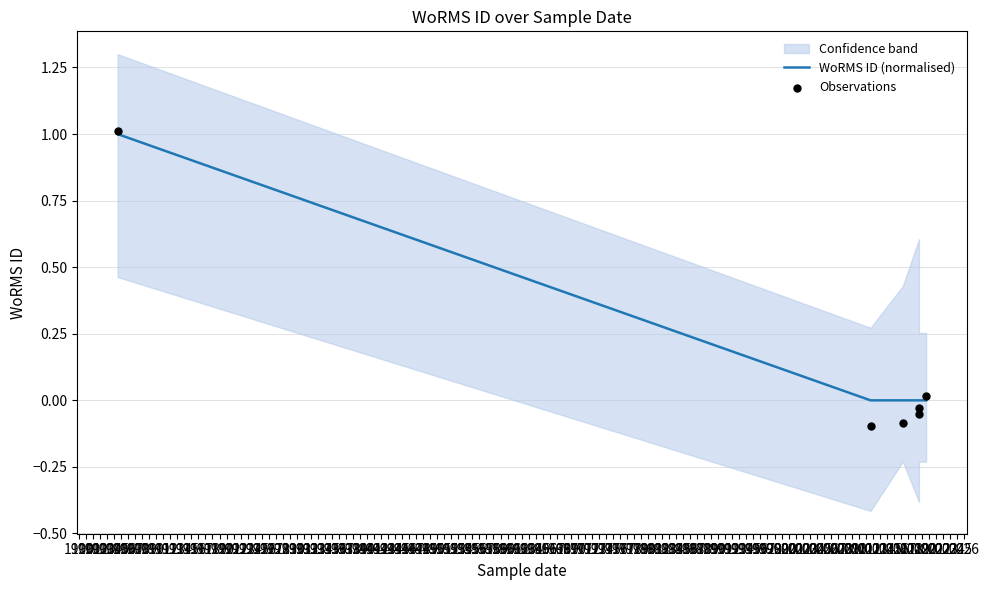

What are all the series names shown in the legend?

WoRMS ID (normalised), Observations